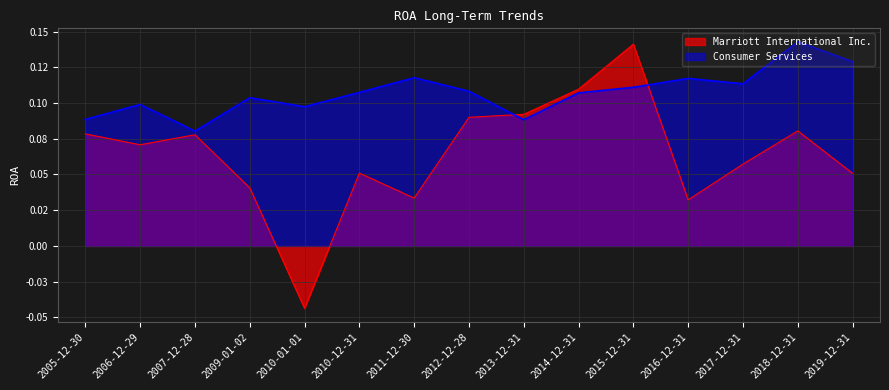

At which category does the chart reach its peak across all series?

2018-12-31